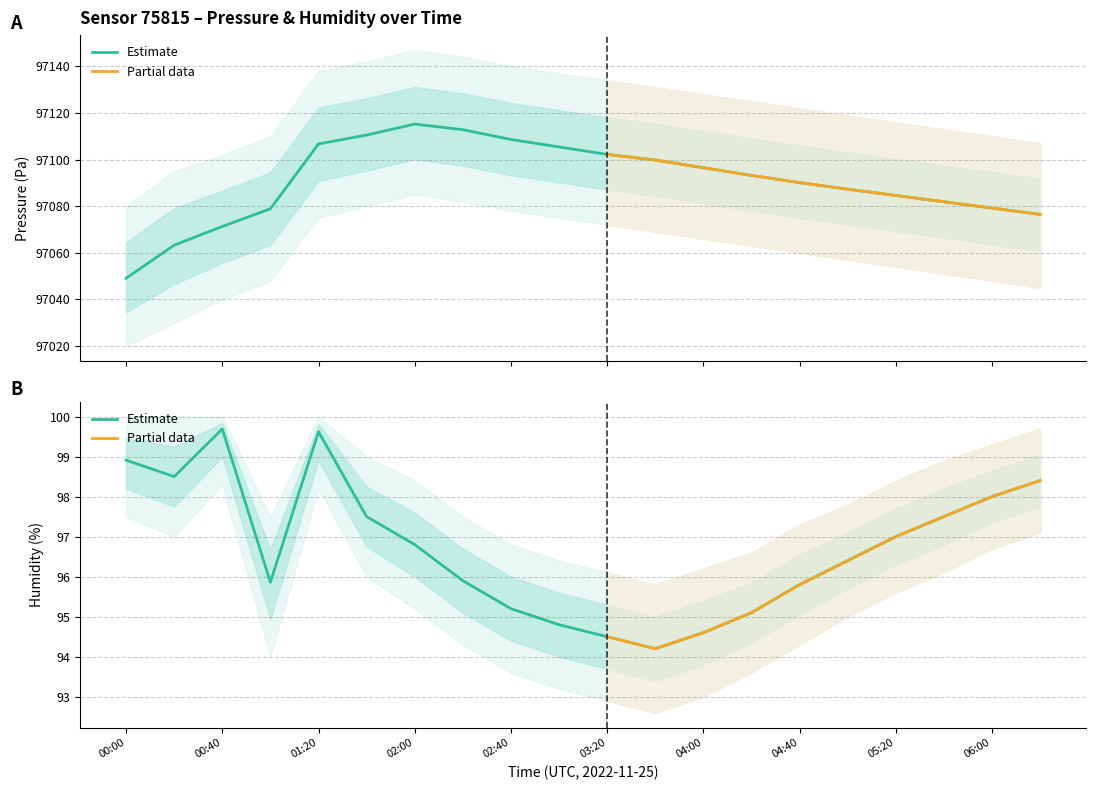

What position from the left is 05:40?

18